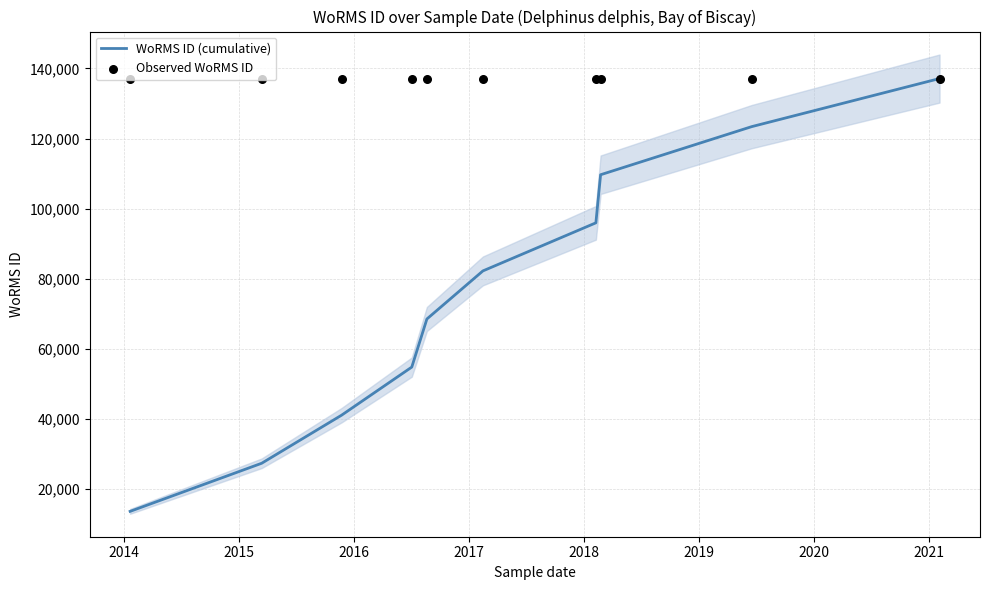

Which series contains the highest Y value?

WoRMS ID (cumulative)